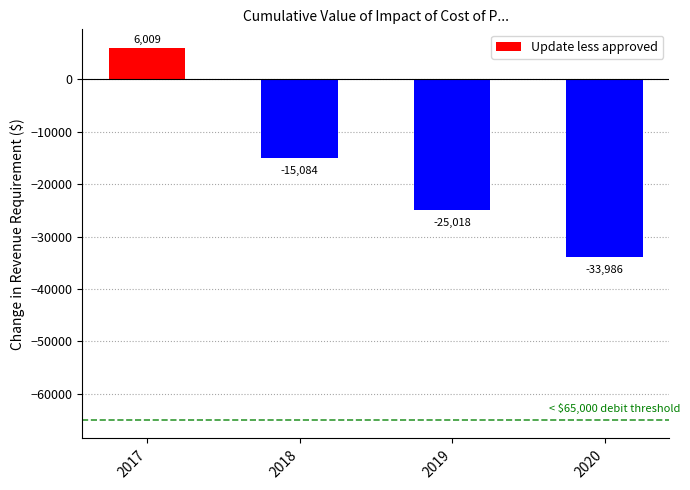

What is the value of the 4th bar from the left?

-33986